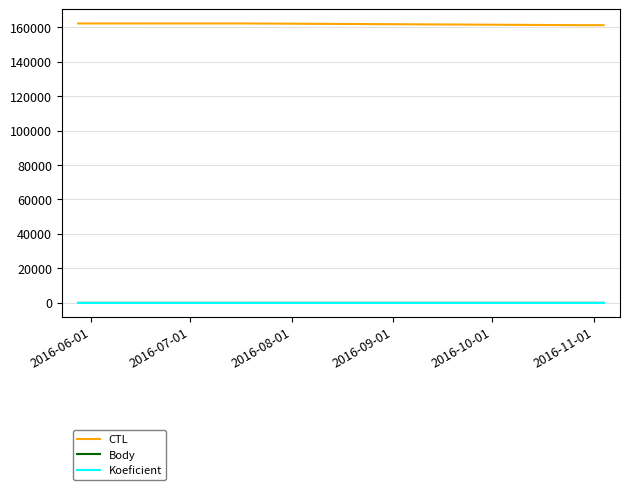

What is the smallest value displayed?

1